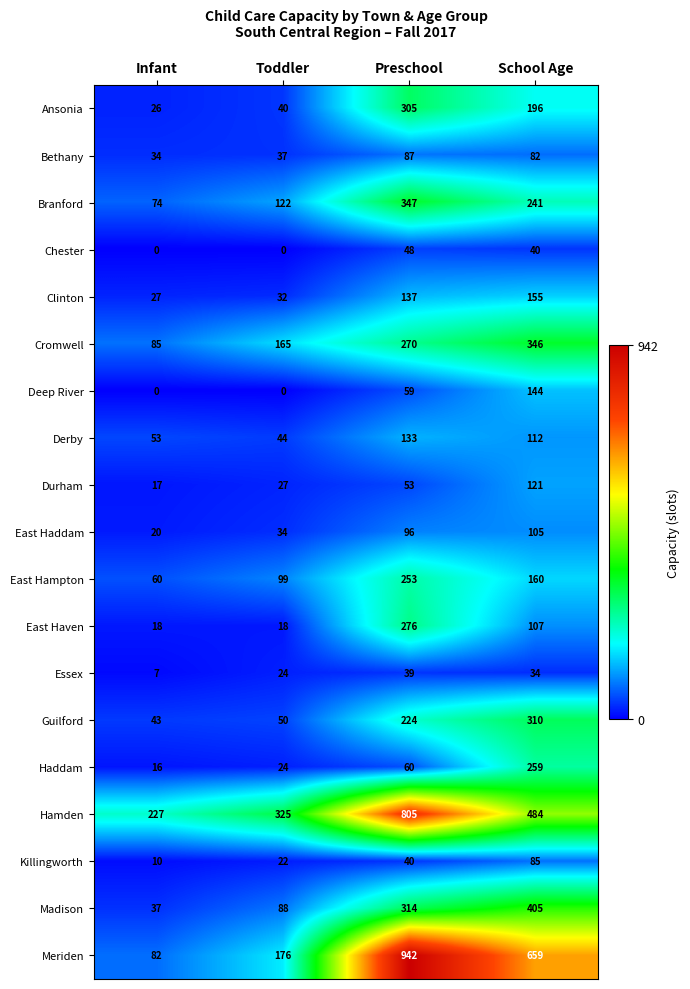

What is the average value of the Chester series?

22